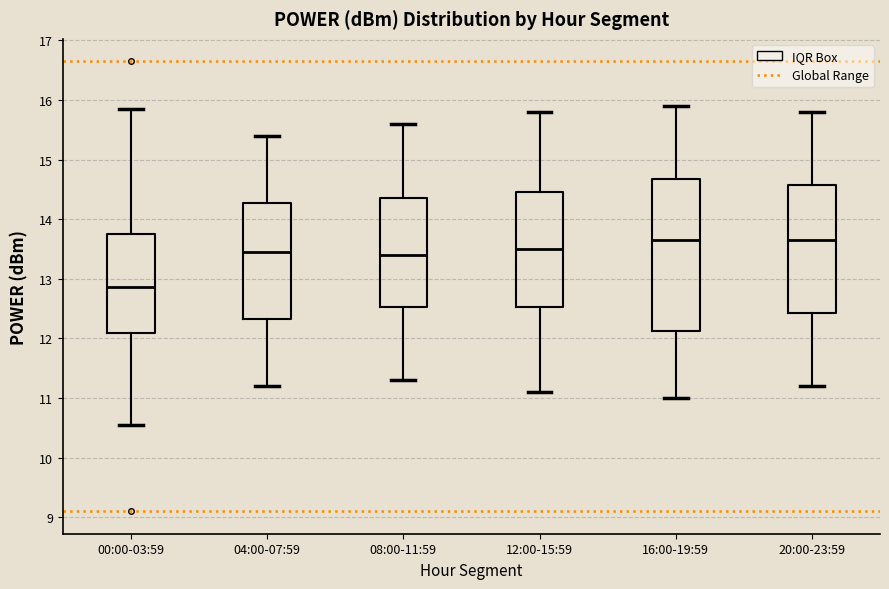

Where does the upper whisker of the box for 16:00-19:59 end on the y-axis? The values are not printed on the chart, so give them approximately, as read against the axis.

15.9